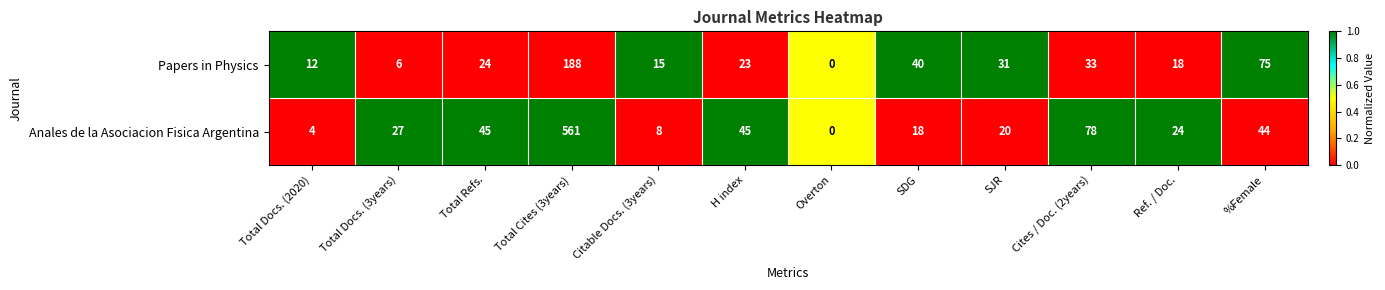

Which series changed the most between H index and Overton?

Anales de la Asociacion Fisica Argentina